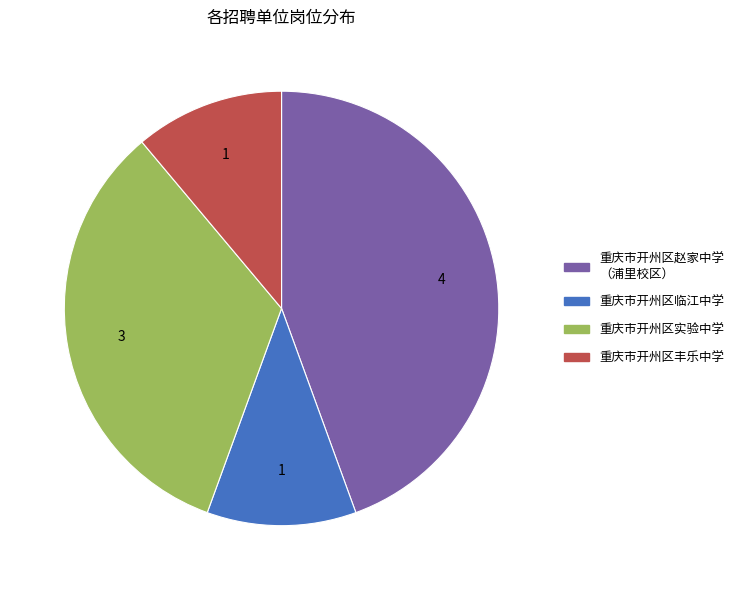

Combined, do 重庆市开州区赵家中学 （浦里校区） and 重庆市开州区临江中学 account for over 50%?

Yes